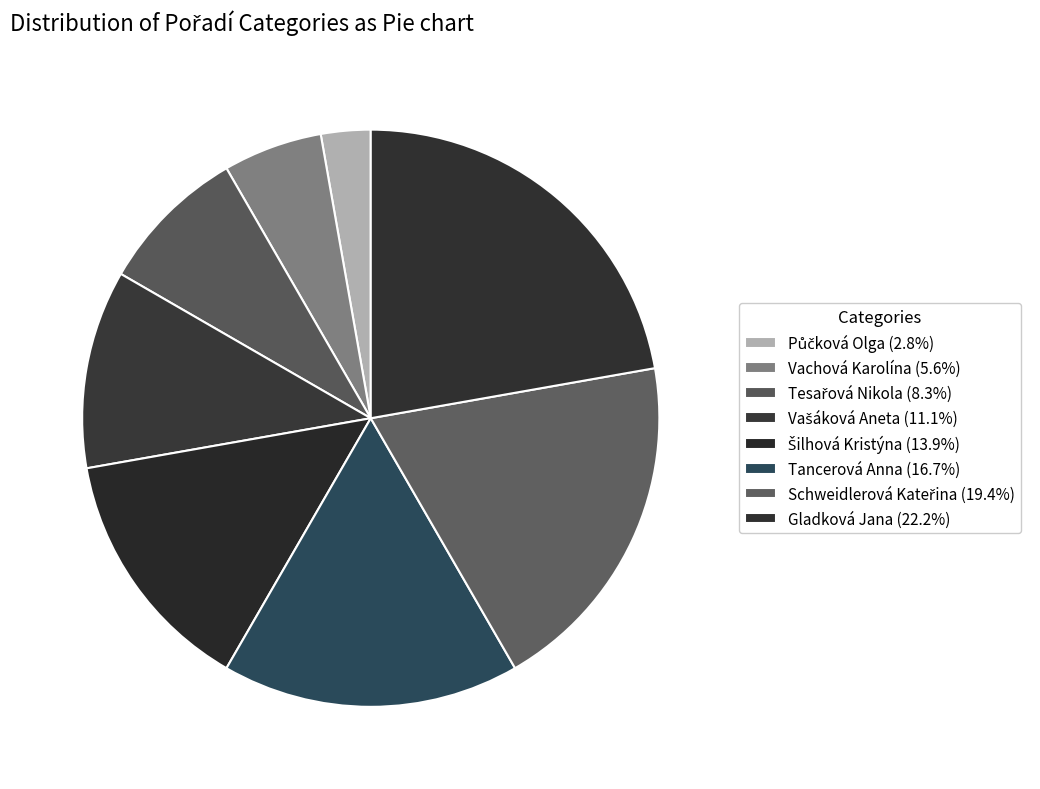

What is the change in value from Vachová Karolína to Tancerová Anna?

+4